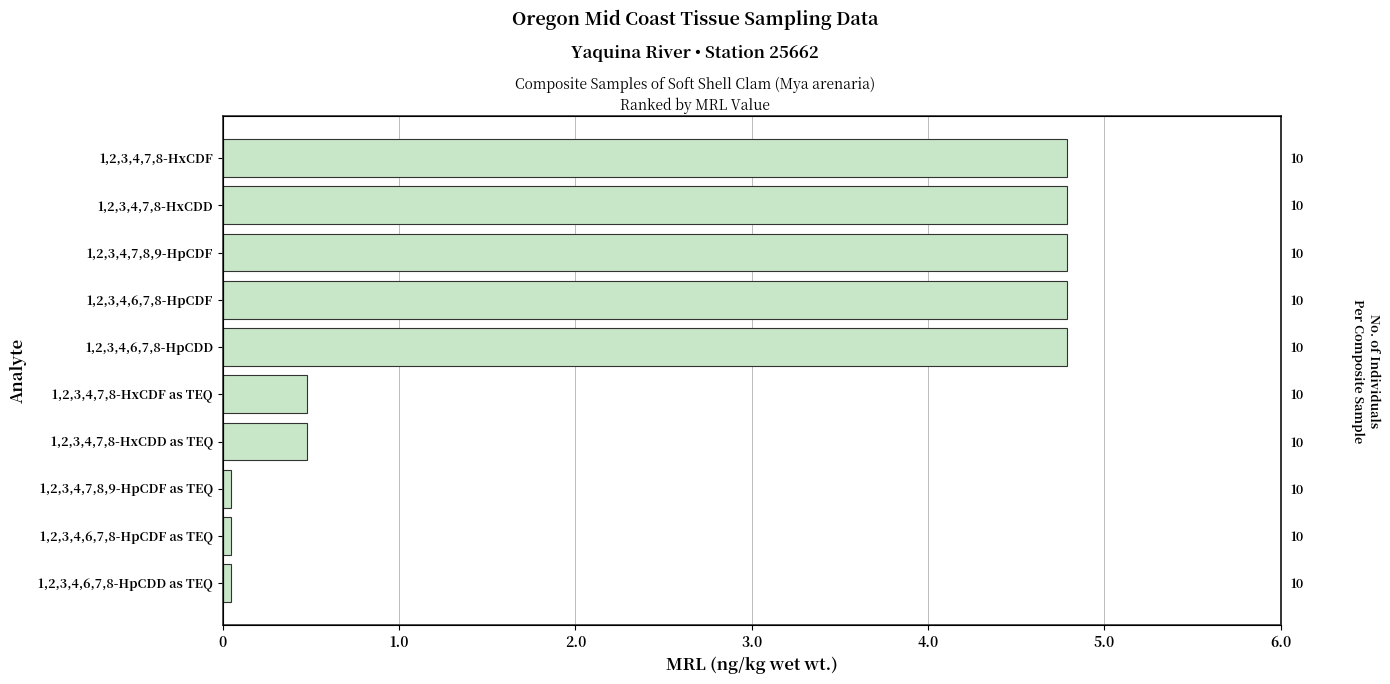

How many data points are less than 4?

5